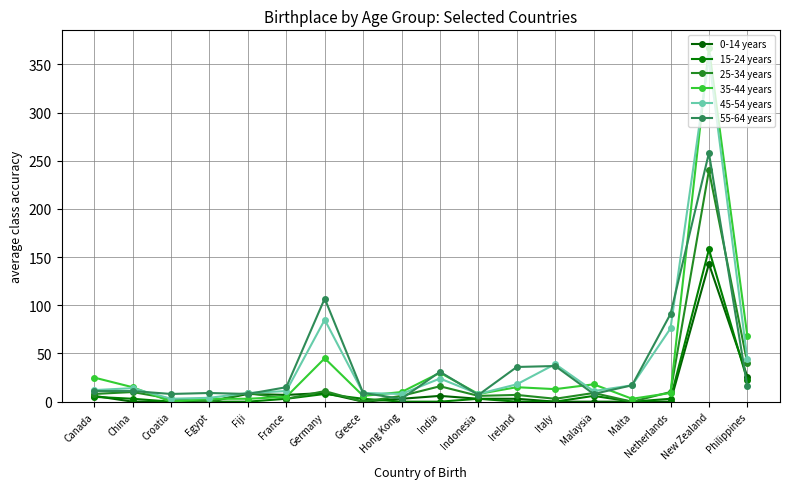

What value does the 25-34 years series have at Fiji, to the nearest 5?

10